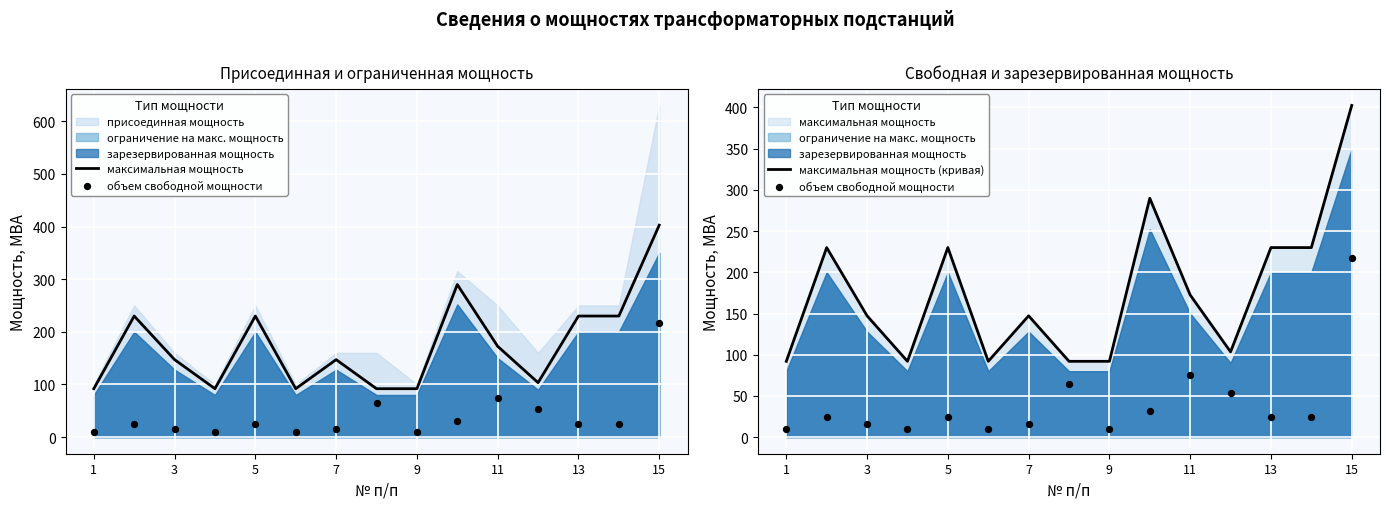

At how many categories does at least one series exceed 27?

15